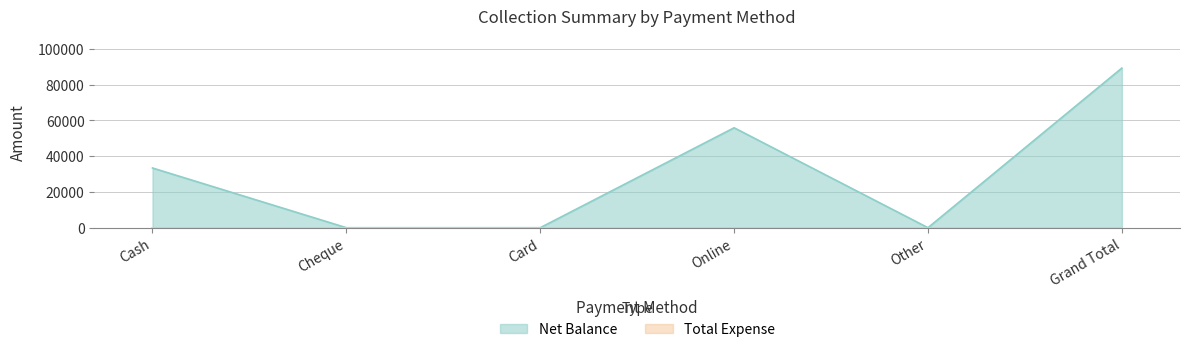

What is the spread (max minus min) of values at Online?

55900